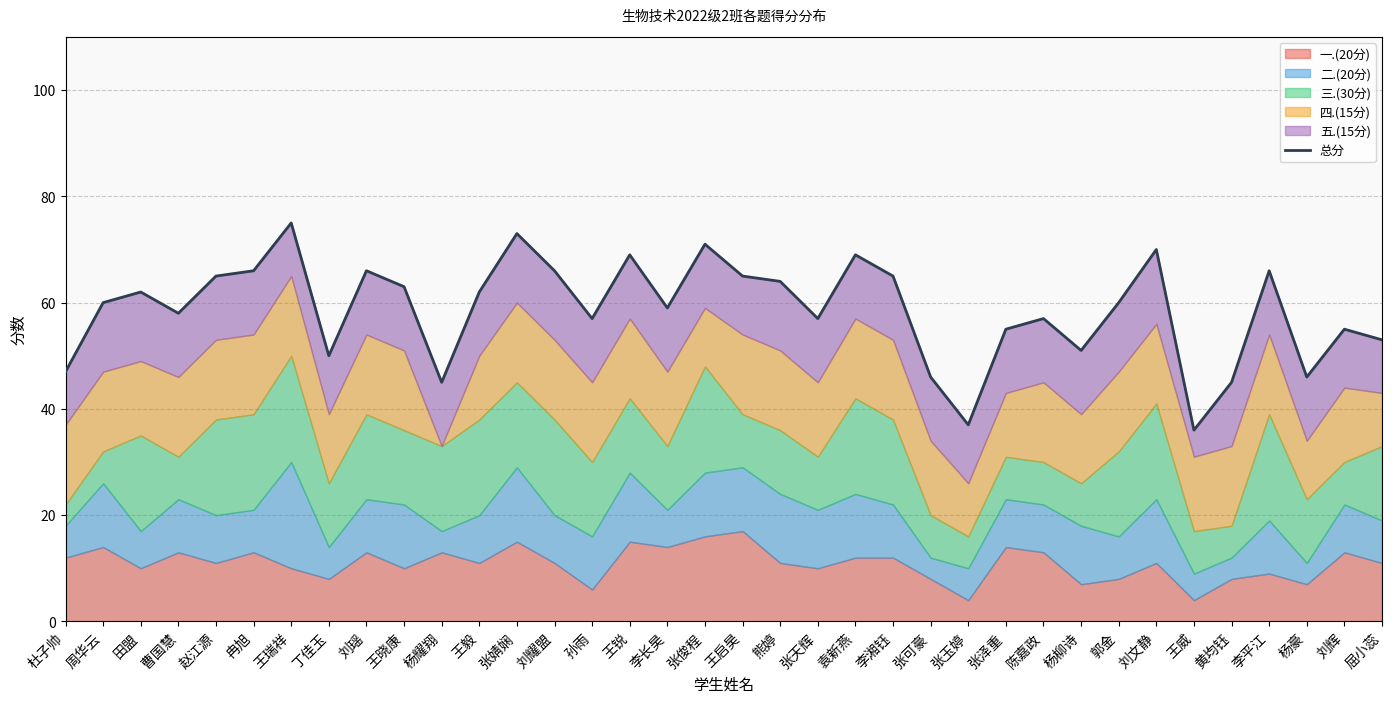

Approximately how many times larger is the value at 张泽重 compared to 赵江源?

0.8